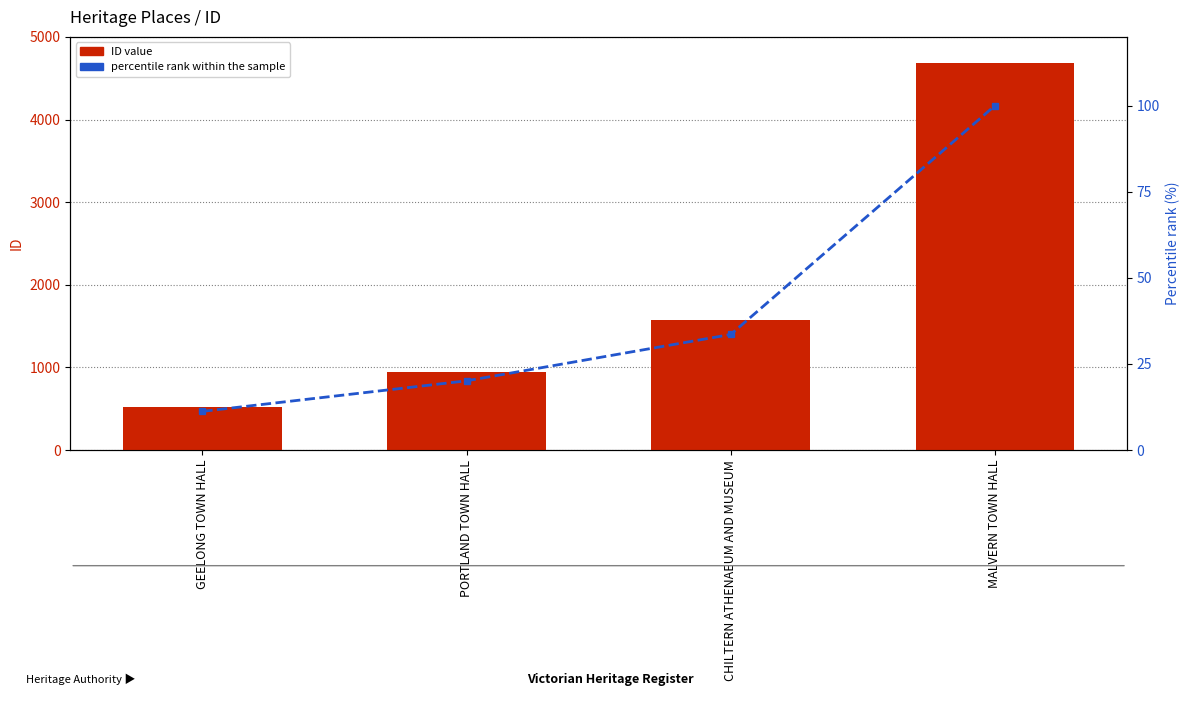

Where is percentile rank within the sample nearest to the value 55?

CHILTERN ATHENAEUM AND MUSEUM